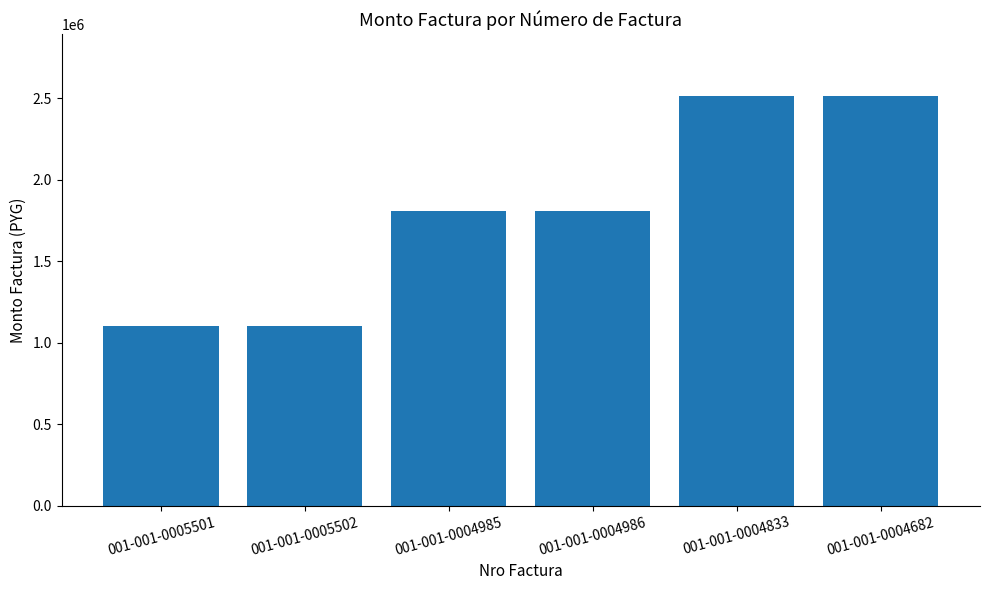

The value at 001-001-0004985 is 1808000. True or false?

True